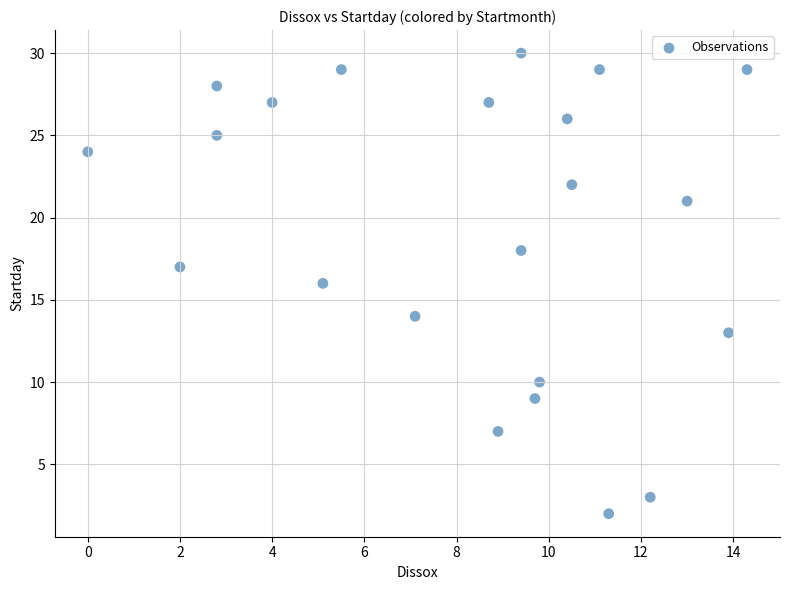

What is the range of Y values (max minus min)?

28